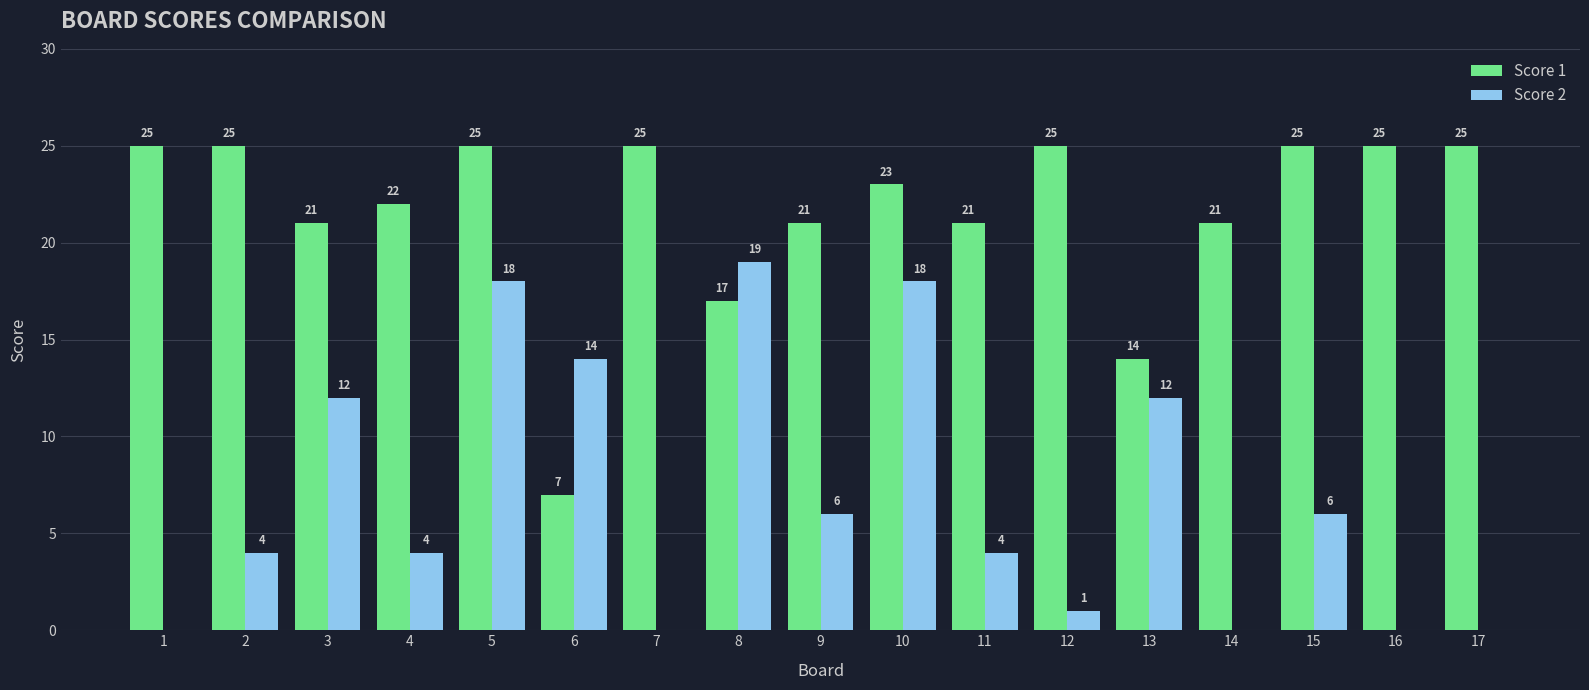

Read the Score 1 value at 9, to the nearest 10.

20